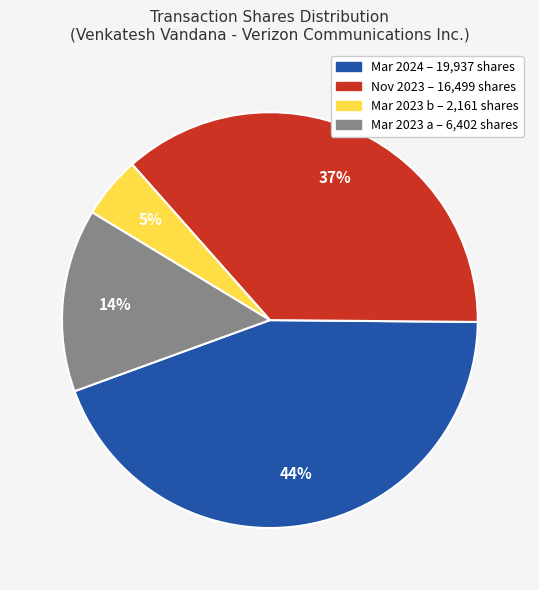

To the nearest percent, what is the average slice percentage?

25%